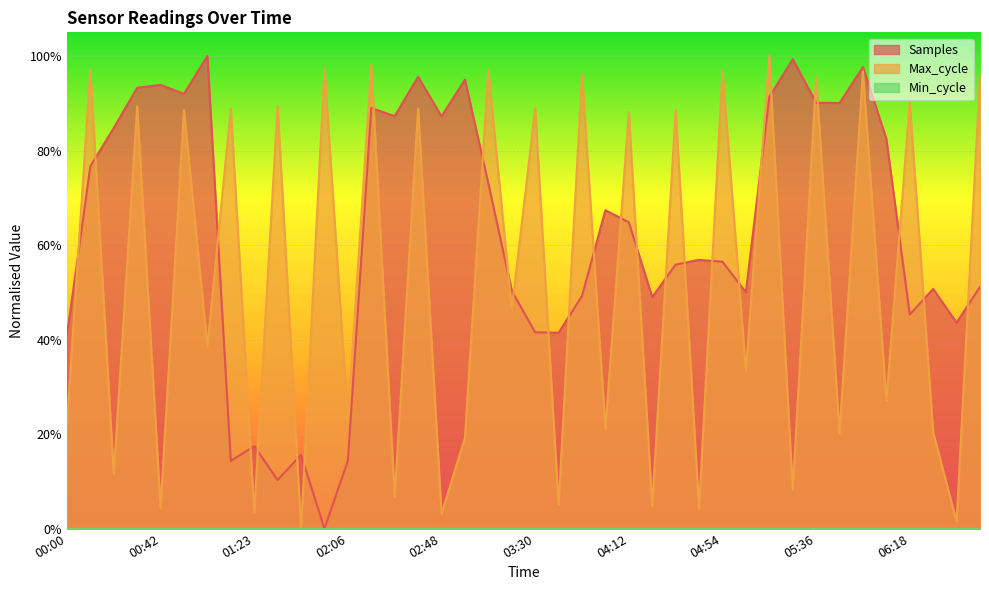

What is the value of the Max_cycle point at the 32nd from the left?

0.1